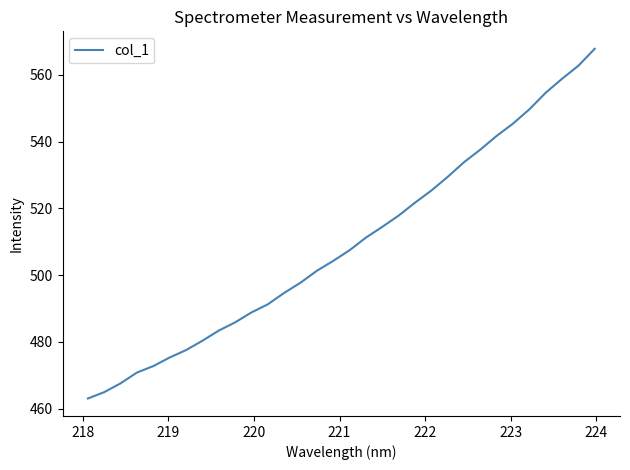

What is the difference between the maximum and minimum values?

104.7